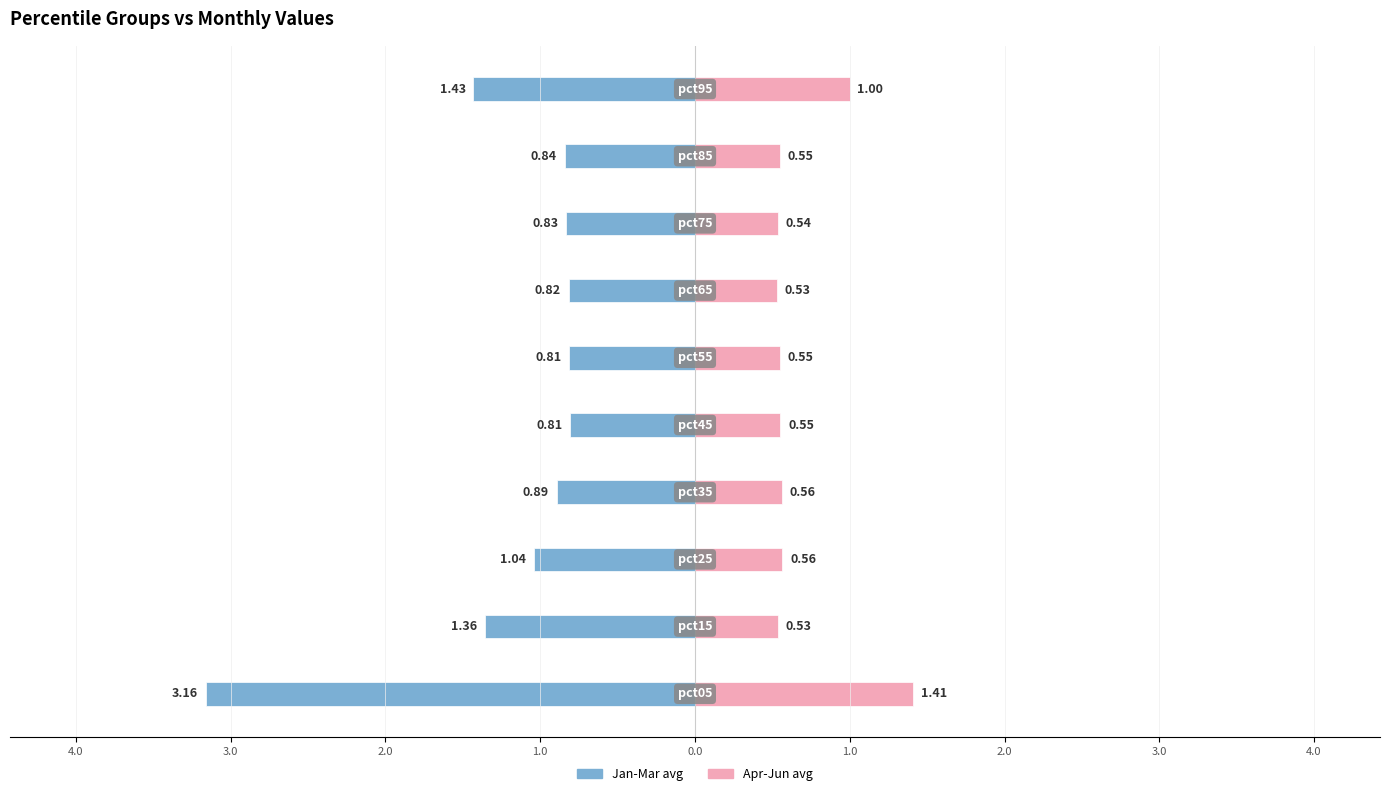

Which series has the widest spread of values?

Jan-Mar avg